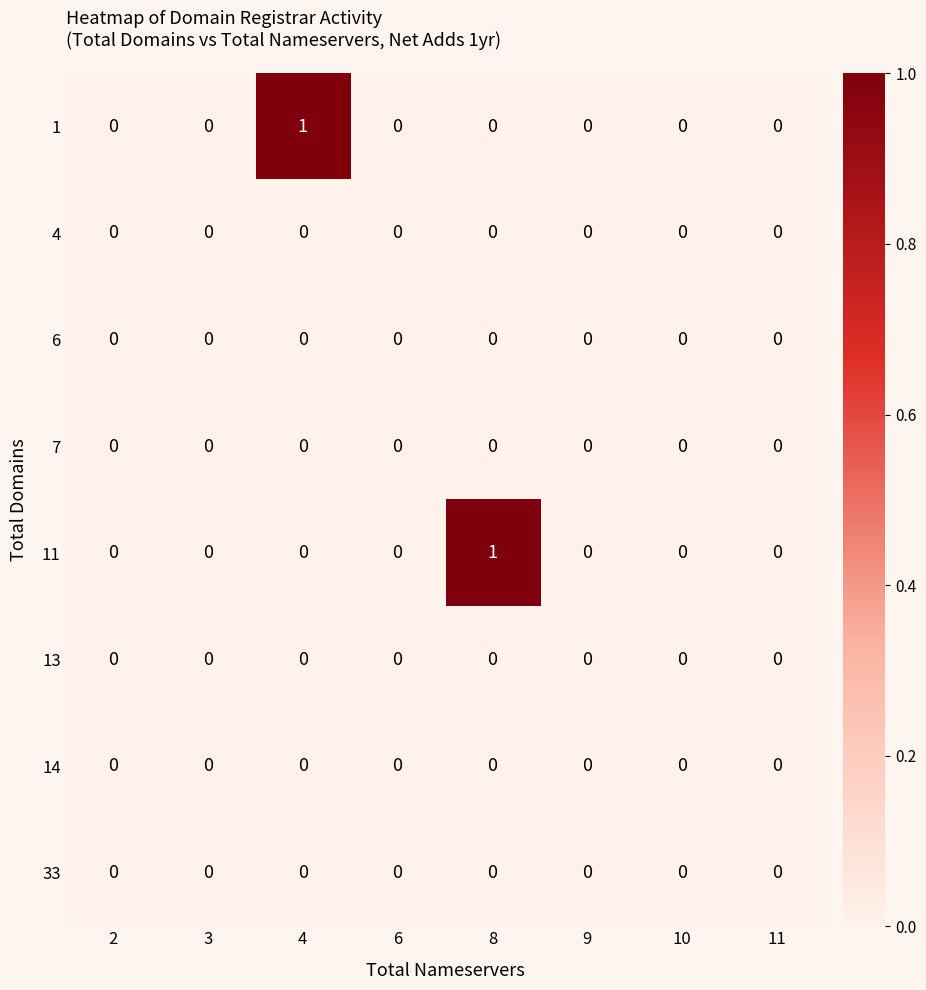

Is it true that 33 equals 0 at 2?

True